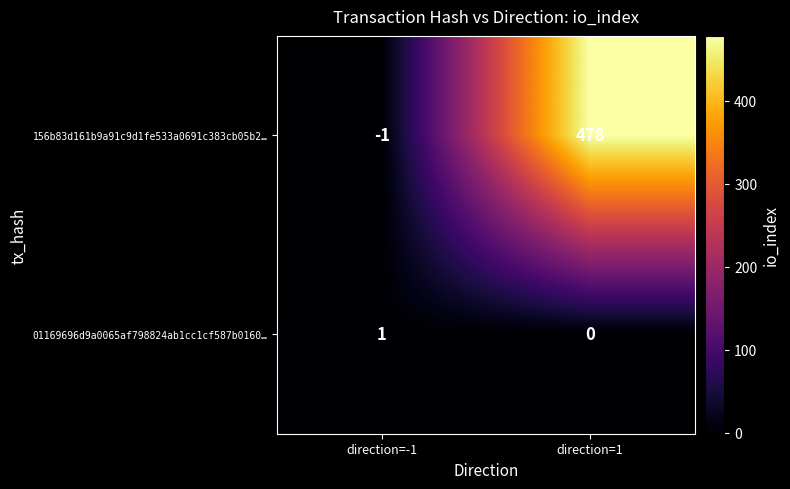

Rank the series by their average value, from highest to lowest.

156b83d161b9a91c9d1fe533a0691c383cb05b2…, 01169696d9a0065af798824ab1cc1cf587b0160…